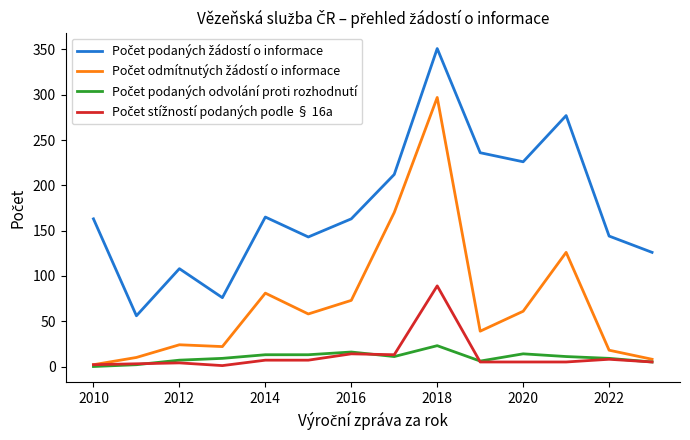

What is the greatest value displayed?

351